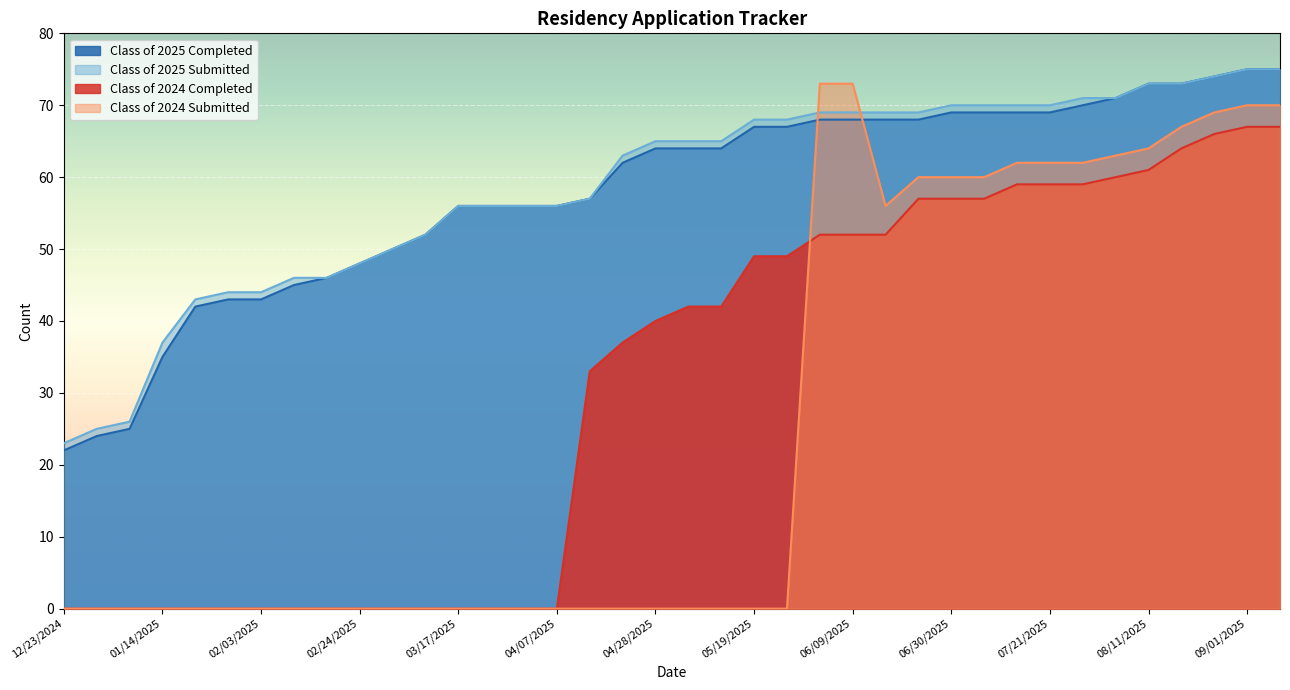

In Class of 2024 Submitted, how many points are lower than both neighbors (excluding endpoints)?

1